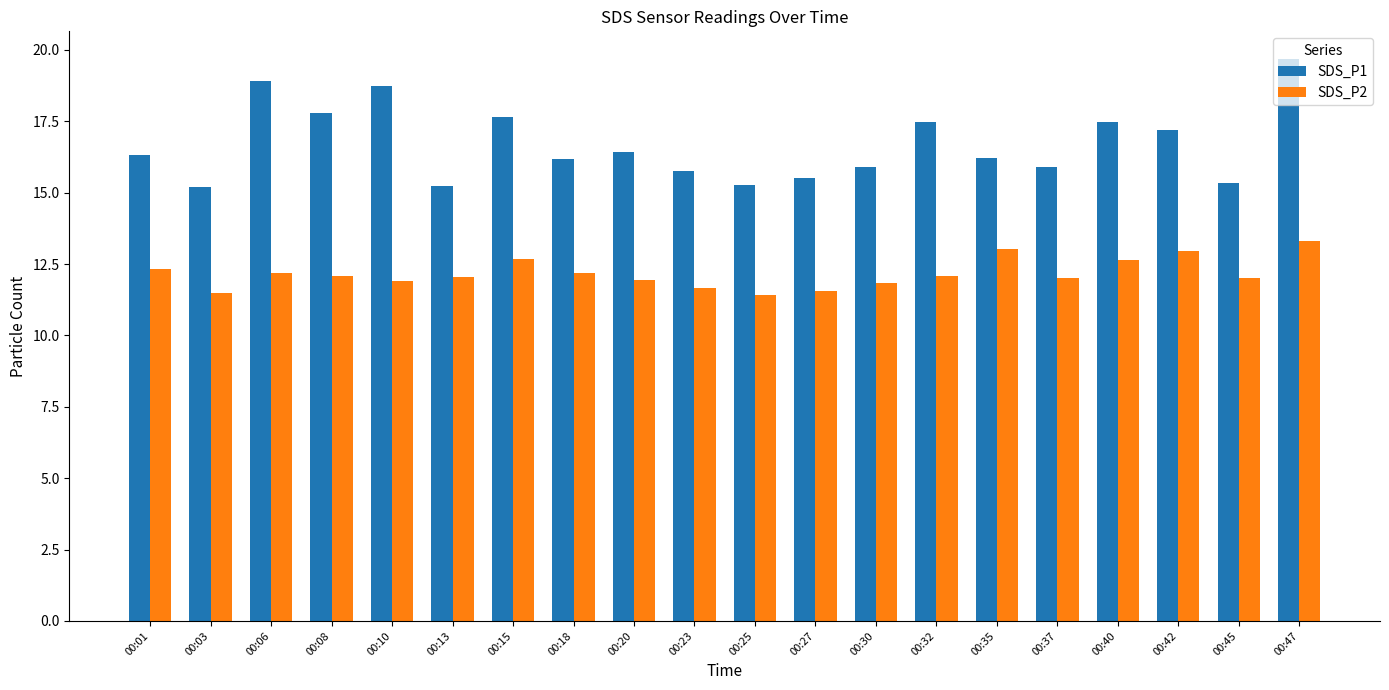

At 00:30, list the series in order from largest to smallest.

SDS_P1, SDS_P2